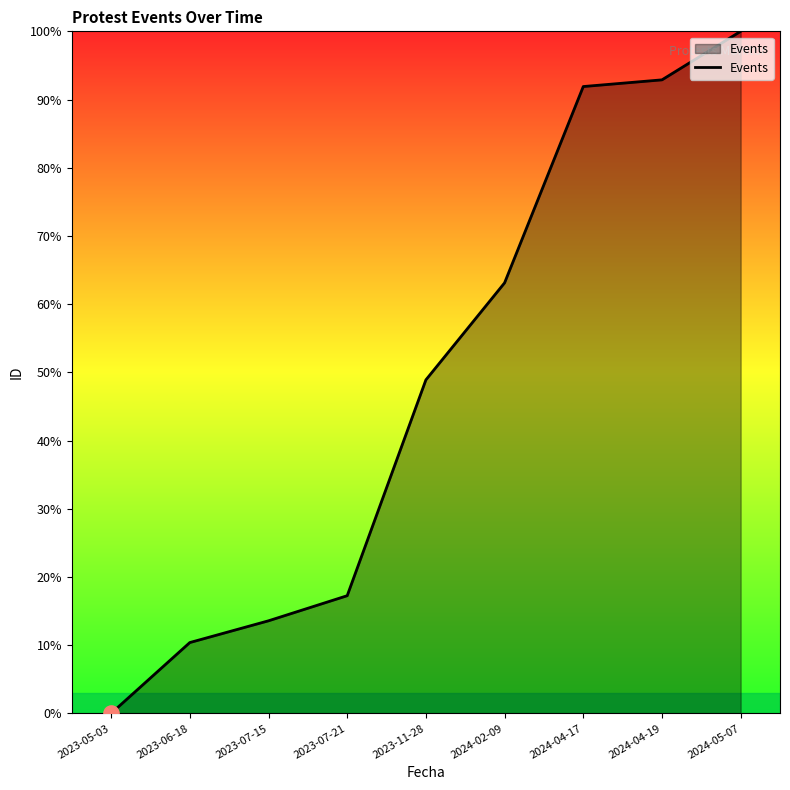

What is the change in value from 2023-05-03 to 2024-02-09?

+63.1